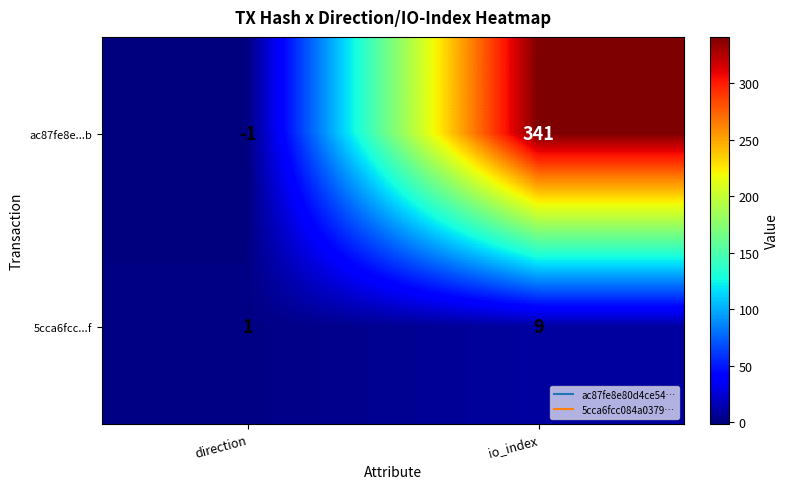

What is the total value across all series at io_index?

350